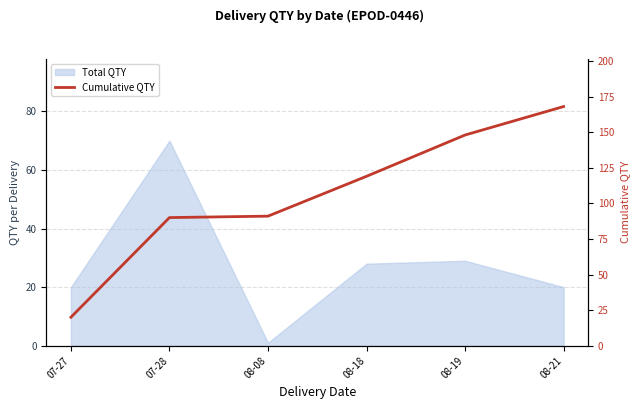

What is the change in value from 08-08 to 08-18?

+28